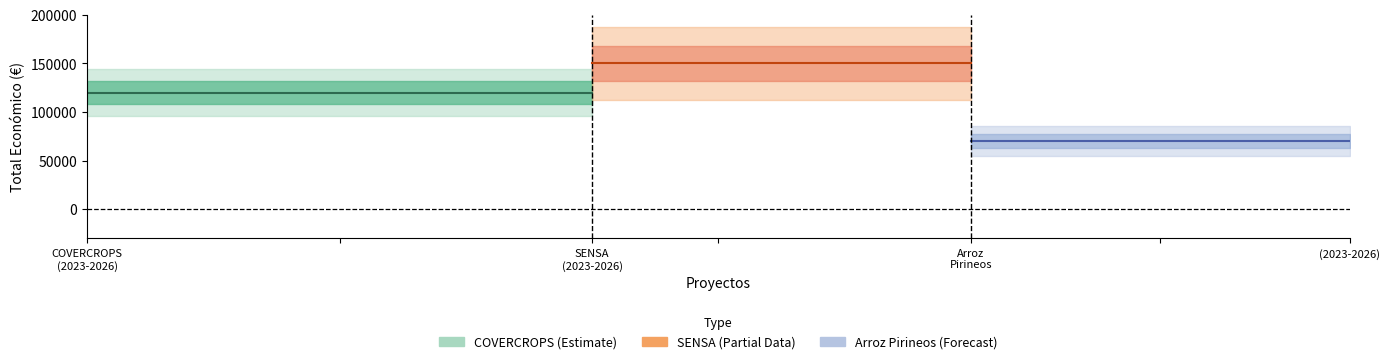

What is the change in value from COVERCROPS to Arroz Pirineos?

-50000